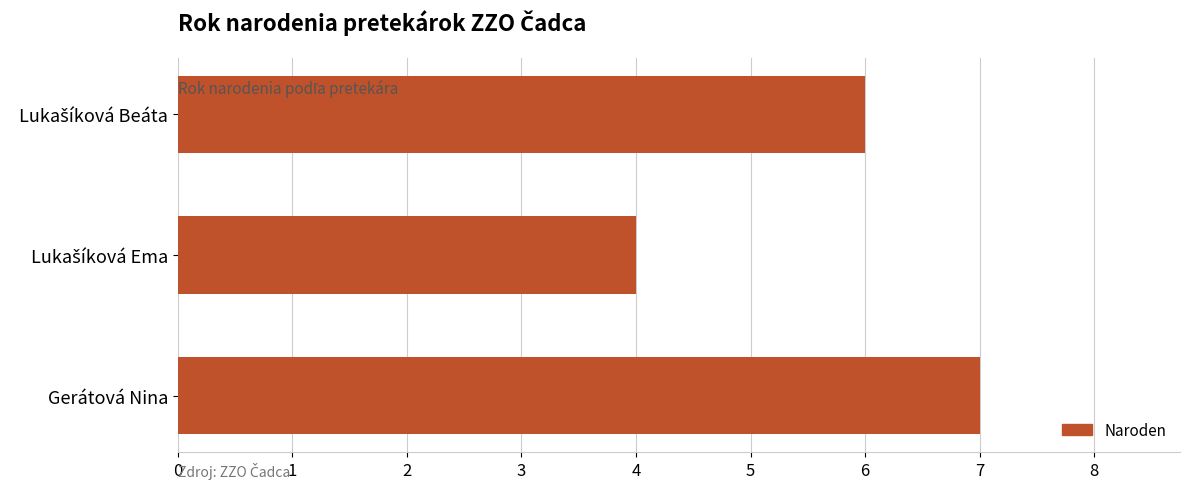

The chart shows a value of 7 at Gerátová Nina. True or false?

True